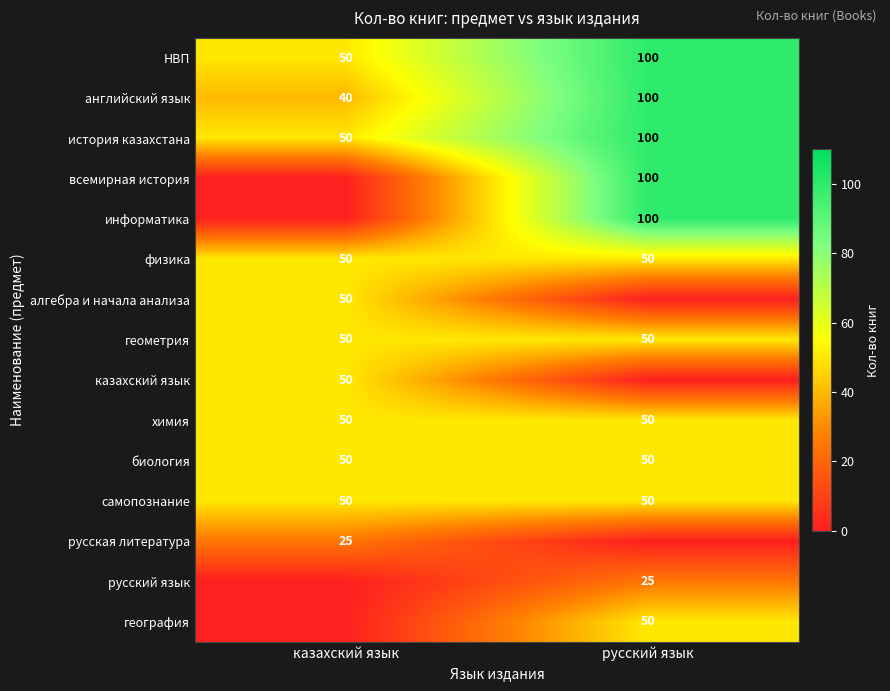

What is the total value across all series at казахский язык?

515